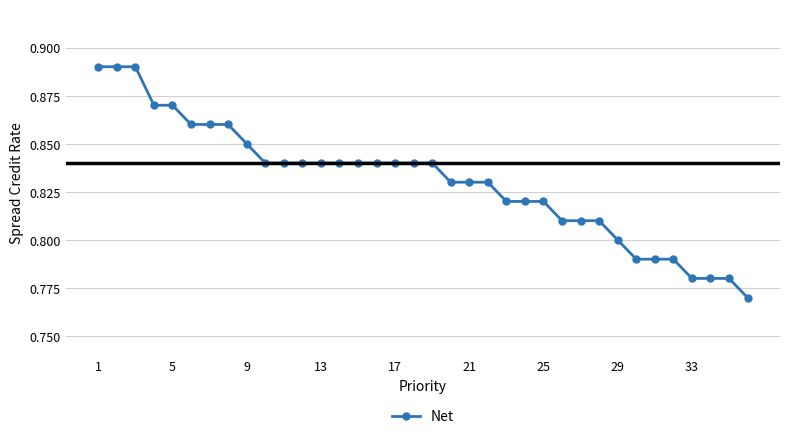

How many values are between 0 and 1?

36